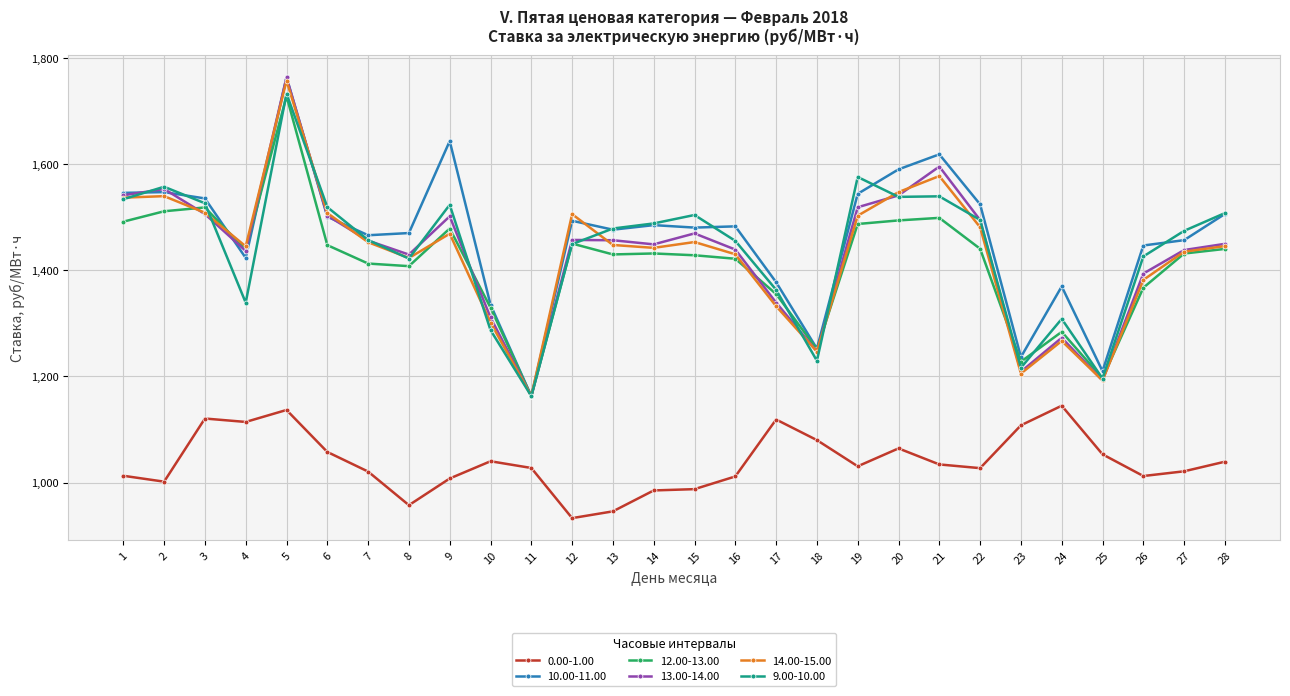

Which series changed the most between 5 and 12?

13.00-14.00